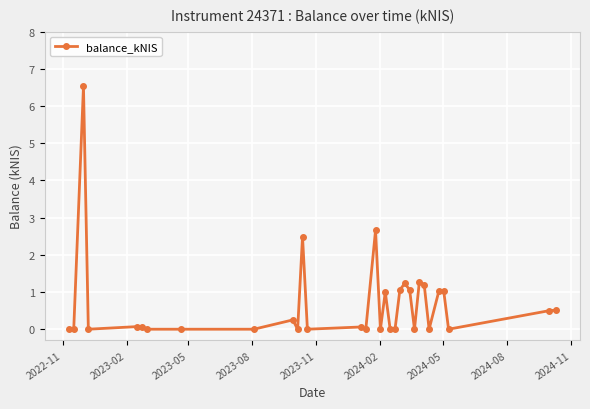

What is the greatest value displayed?

6.5